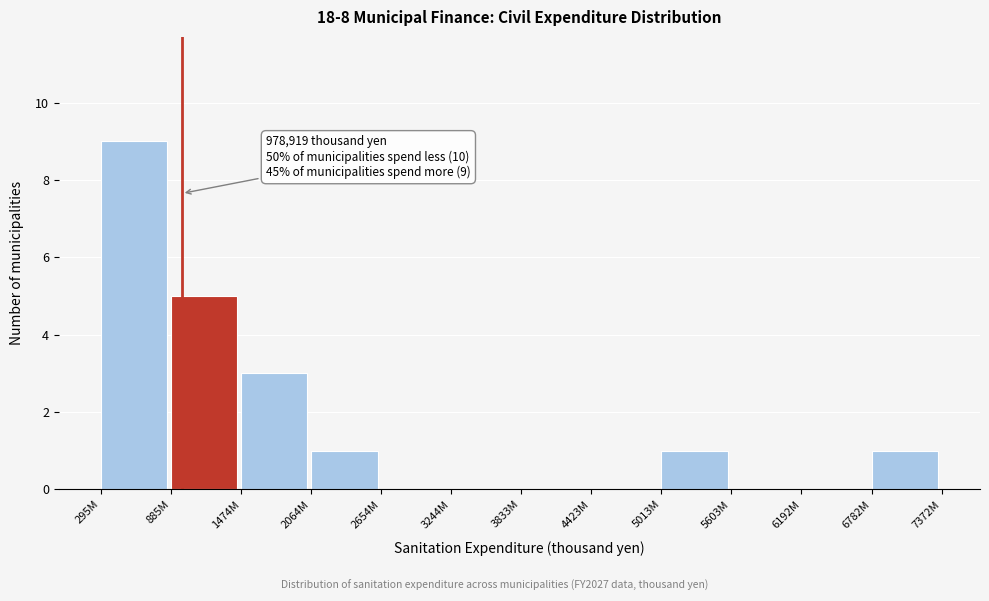

Reading left to right, transcribe all the data shown in this chart.

295M=9	885M=5	1474M=3	2064M=1	2654M=0	3244M=0	3833M=0	4423M=0	5013M=1	5603M=0	6192M=0	6782M=1